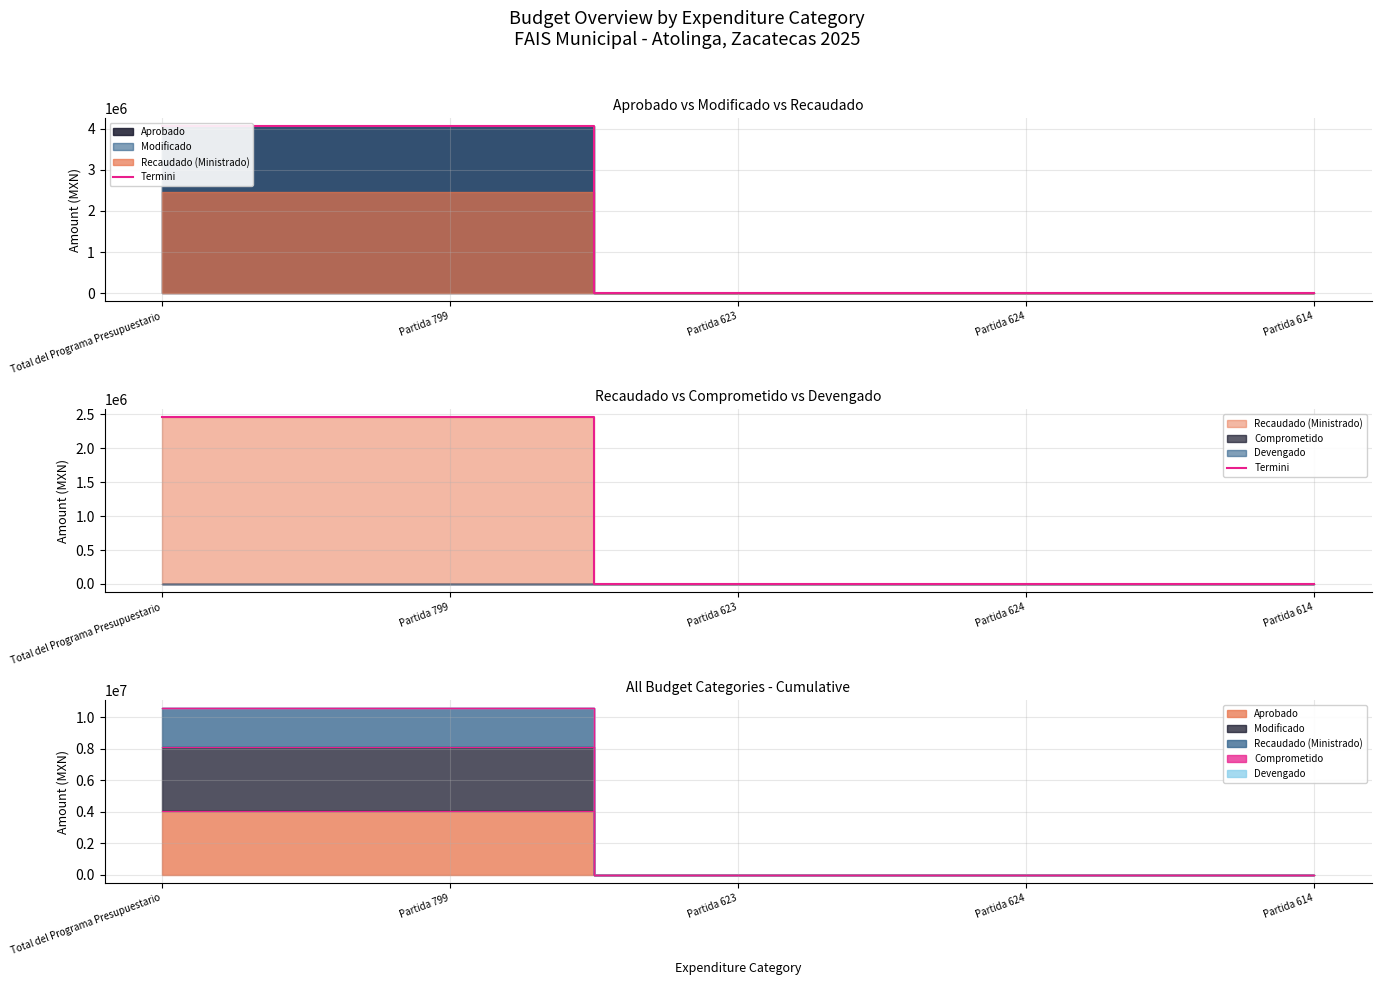

What is the label of the 5th point from the left?

Partida 614